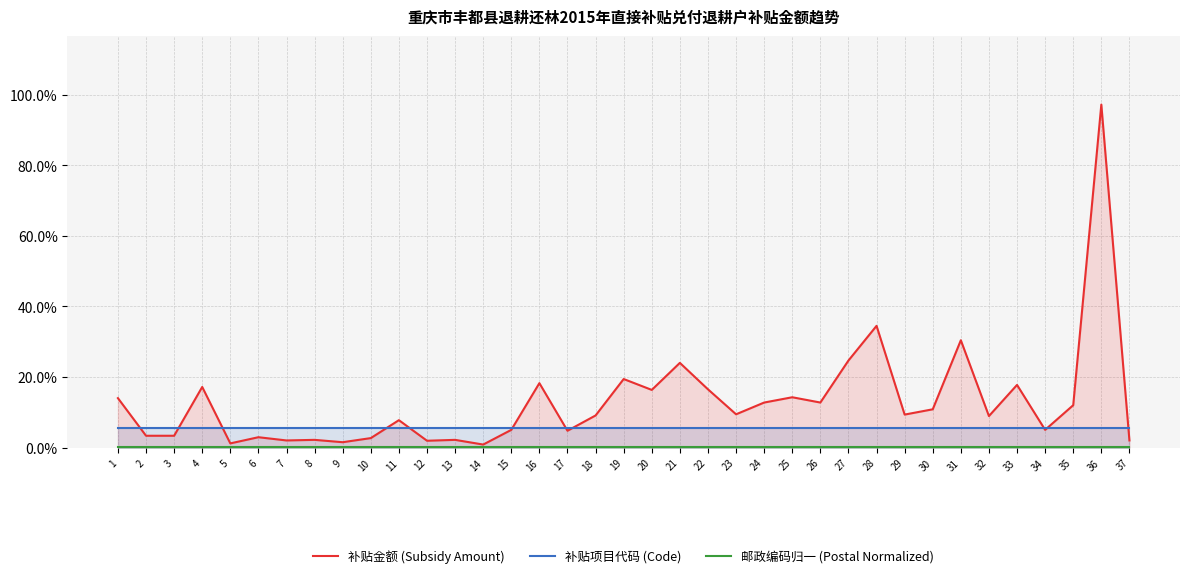

Where is 邮政编码归一 (Postal Normalized) nearest to the value 0?

1